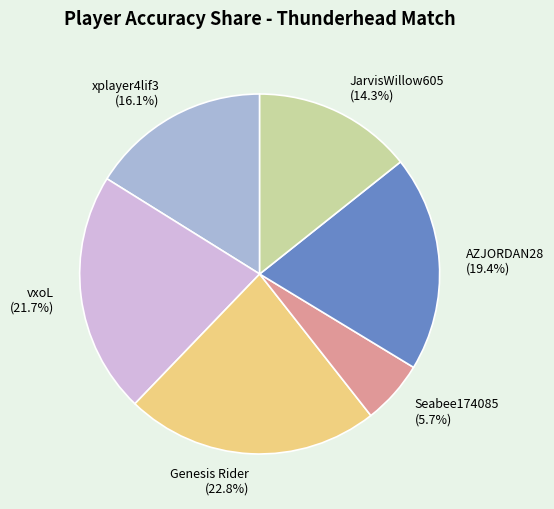

To the nearest percent, what is the difference between the largest and smallest slice percentages?

17%